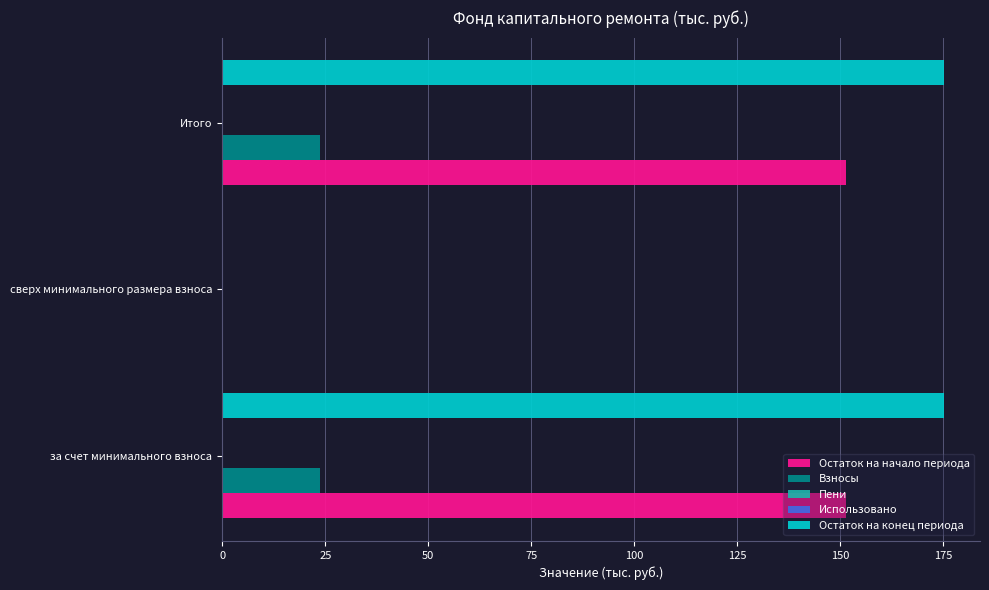

How many bars are there in each group?

5